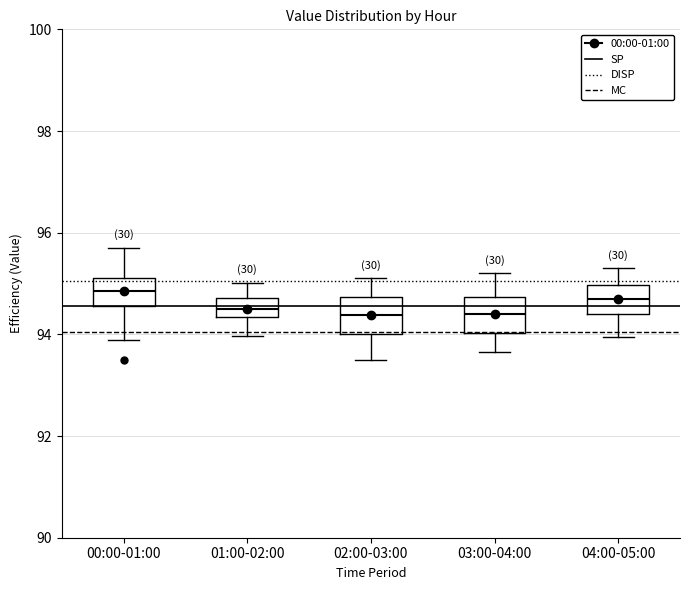

Reading left to right, transcribe this box plot: for each box, give where its median line is, the range the box spans, and where its two whiskers end, as read against the y-axis. The values are not printed on the chart, so give them approximately, as read against the axis.

00:00-01:00: median 94.8, box 94.6 to 95.2, whiskers 93.8 to 95.8
01:00-02:00: median 94.4 (inside the box), box 94.4 to 94.8, whiskers 94.0 to 95.0
02:00-03:00: median 94.4, box 94.0 to 94.8, whiskers 93.6 to 95.2
03:00-04:00: median 94.4, box 94.0 to 94.8, whiskers 93.6 to 95.2
04:00-05:00: median 94.8, box 94.4 to 95.0, whiskers 94.0 to 95.4